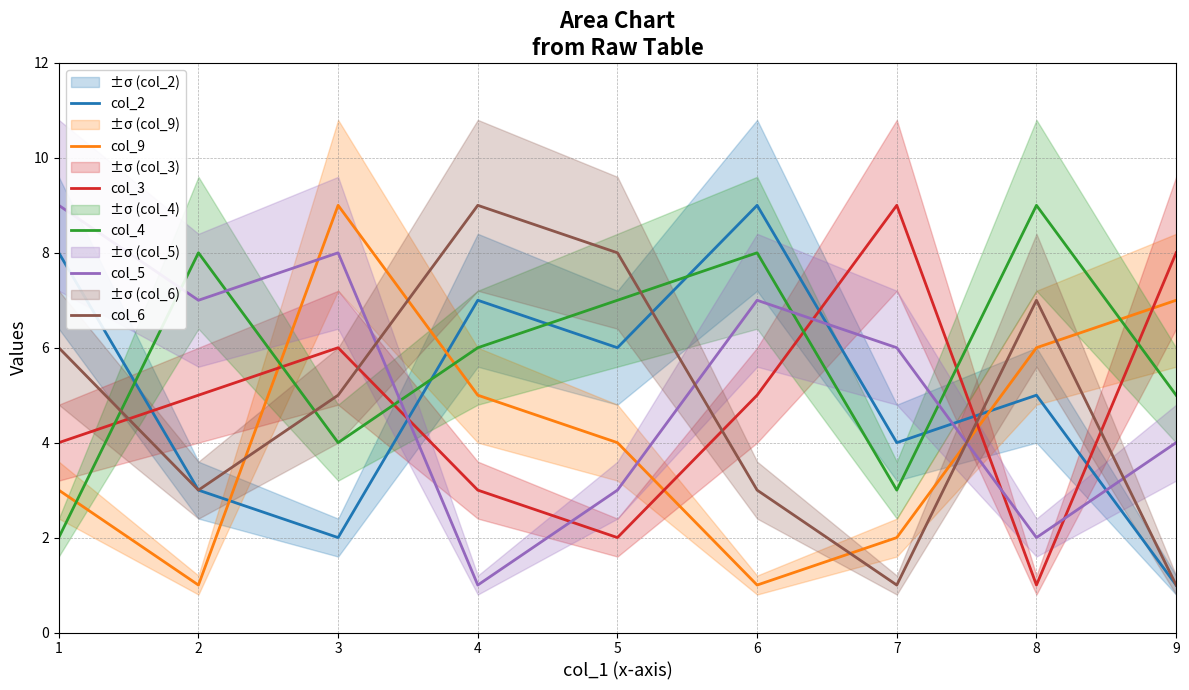

How many lines are shown in the chart?

6